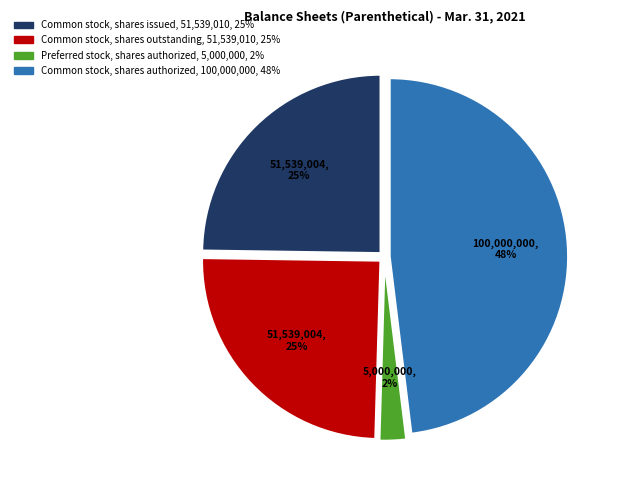

Is it true that Common stock, shares authorized is 55% of the pie?

False